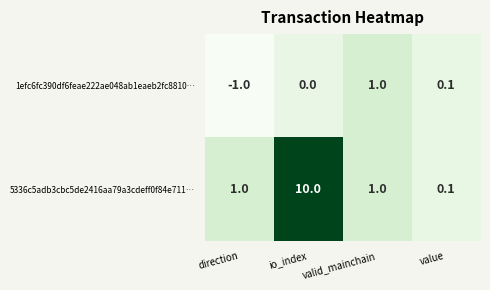

How many series are shown in this chart?

2